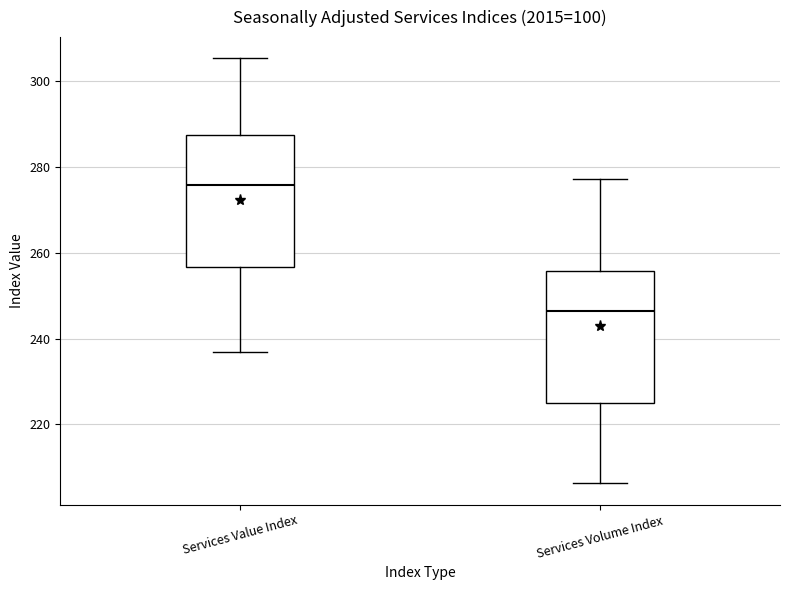

Reading left to right, read every box against the y-axis: the position of its median line, the range the box covers, and the ends of its whiskers. The values are not printed on the chart, so give them approximately, as read against the axis.

Services Value Index: median 276, box 256 to 288, whiskers 236 to 306
Services Volume Index: median 246, box 226 to 256, whiskers 206 to 278